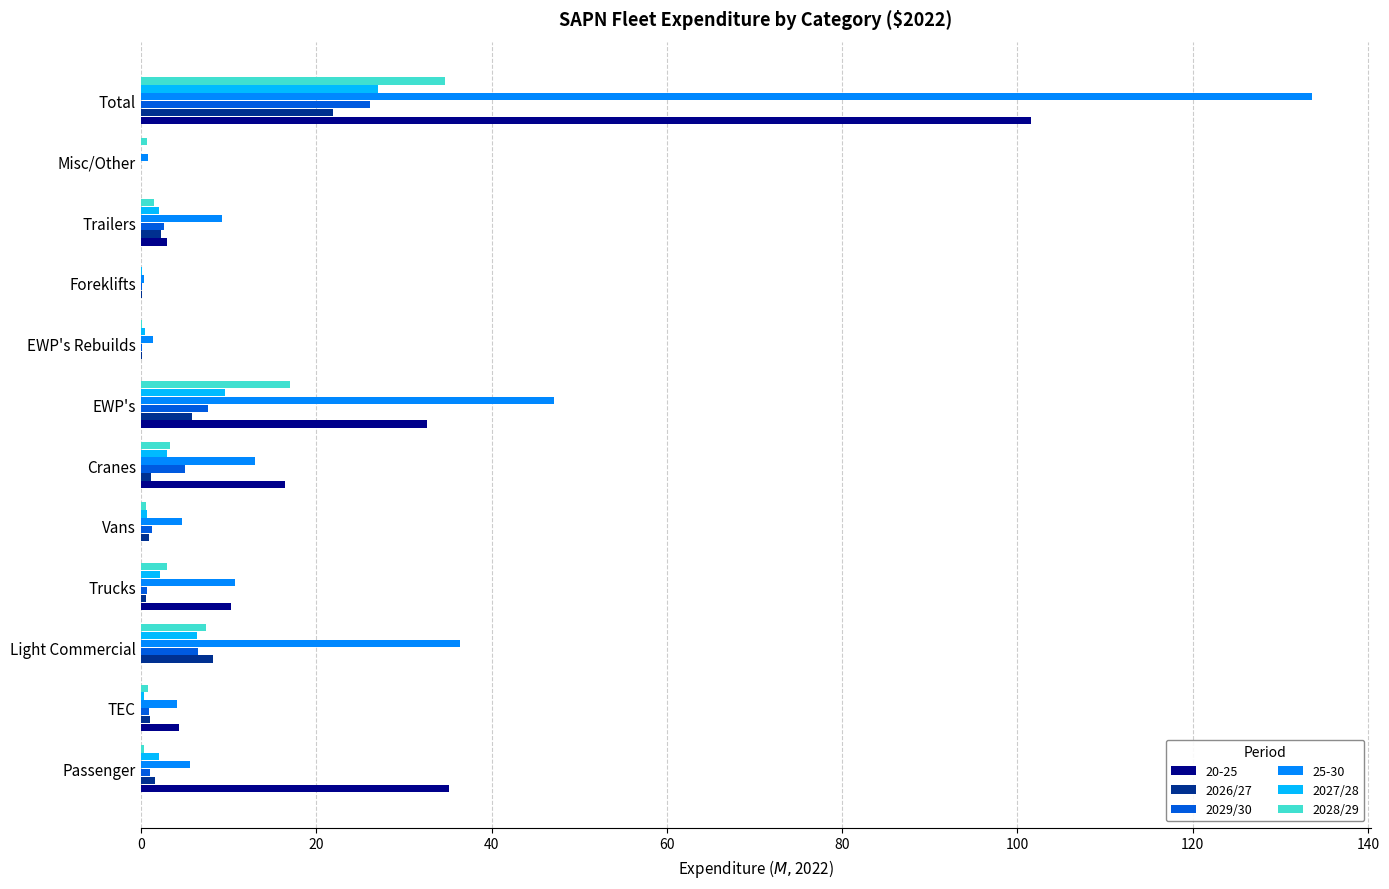

Where is 2028/29 nearest to the value 17?

EWP's